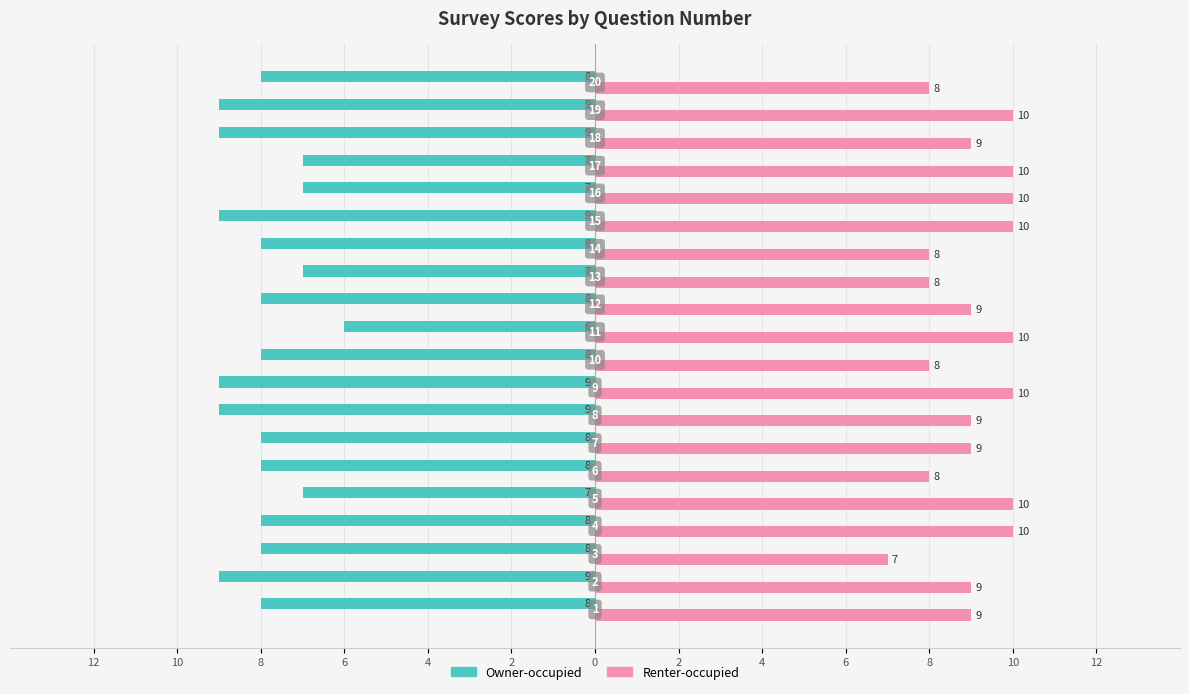

What is the average value of the Owner-occupied series?

-8